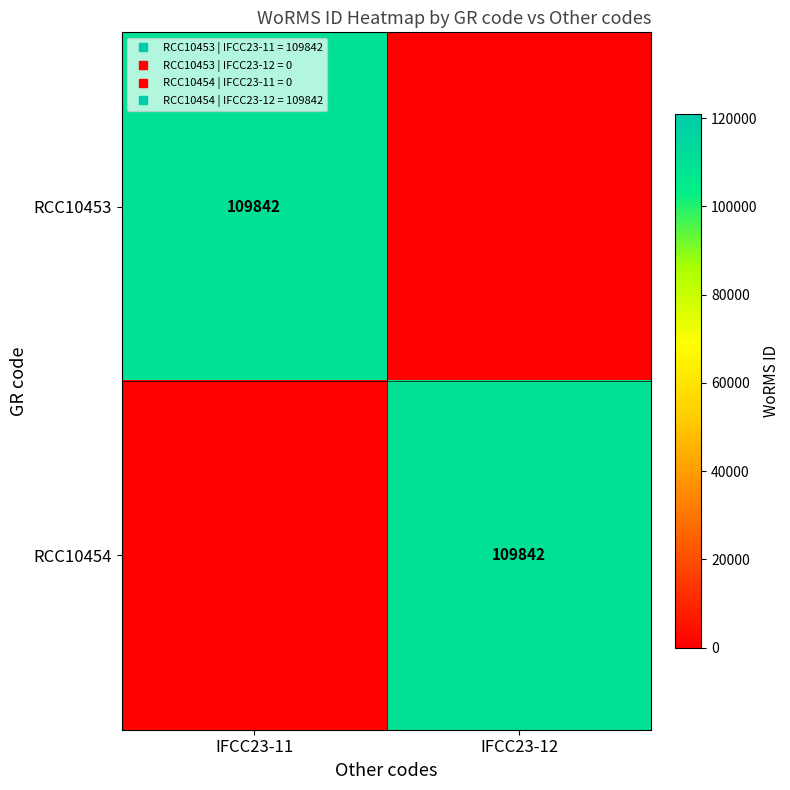

List the labels in order of RCC10454 value, largest first.

IFCC23-12, IFCC23-11